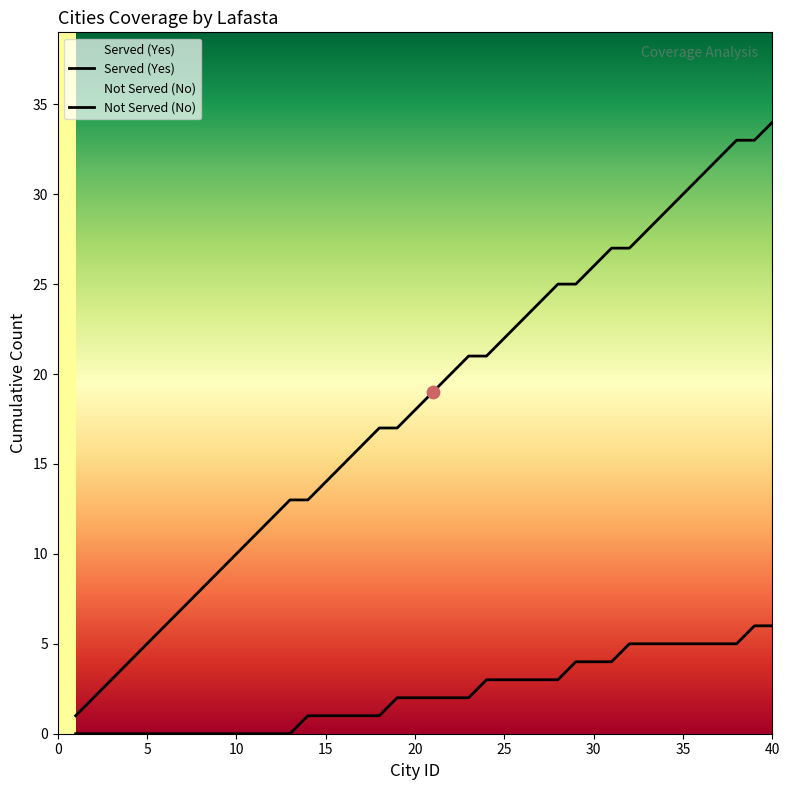

What are all the series names shown in the legend?

Served (Yes), Not Served (No)